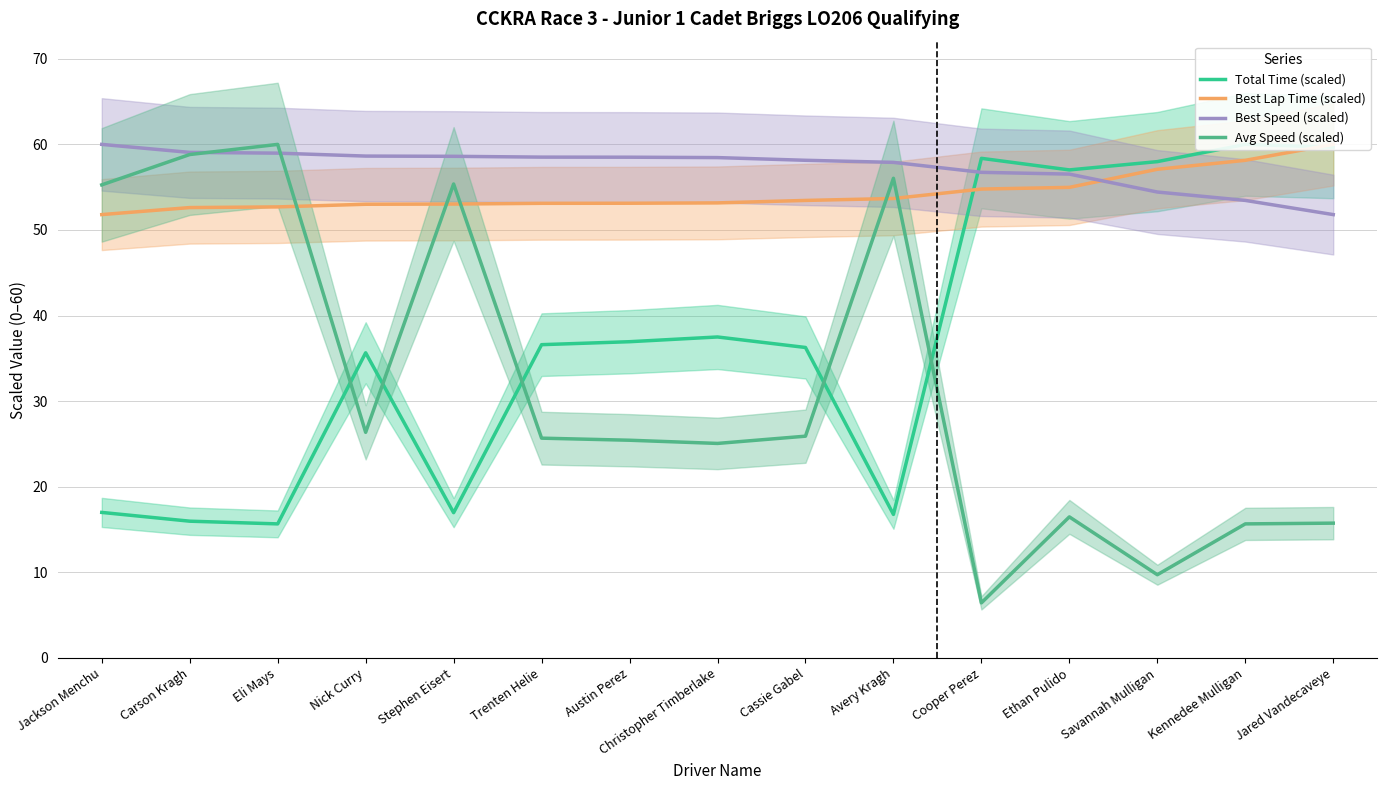

What is the label of the 7th point from the right?

Cassie Gabel